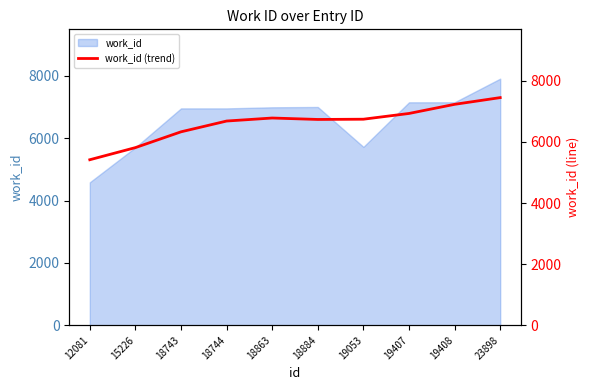

At which label does the data first exceed 6744?

18863